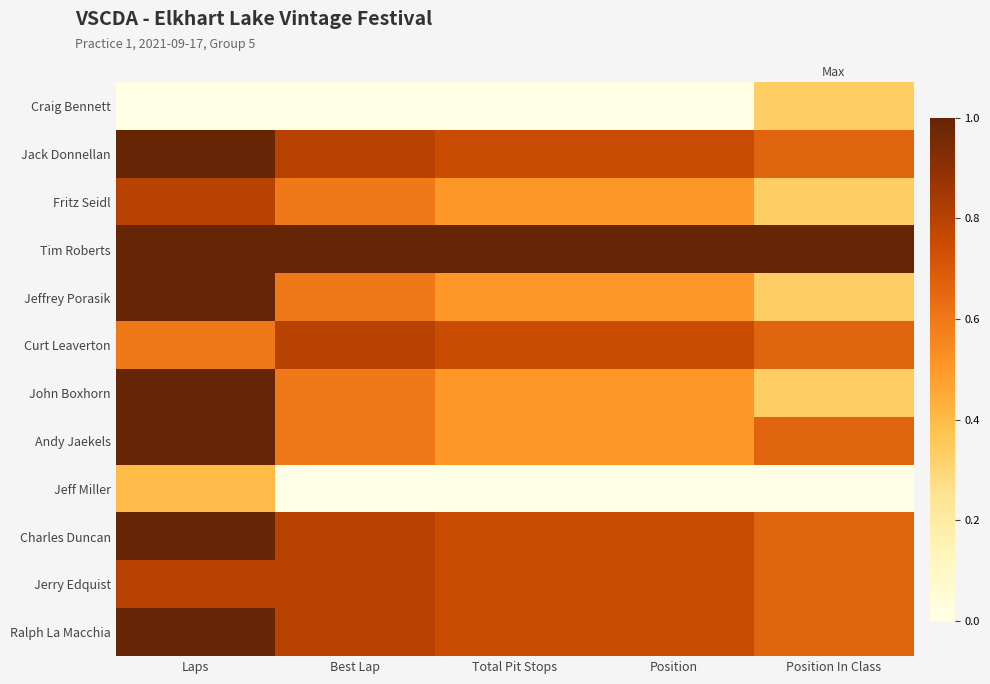

At how many categories does at least one series exceed 0?

5